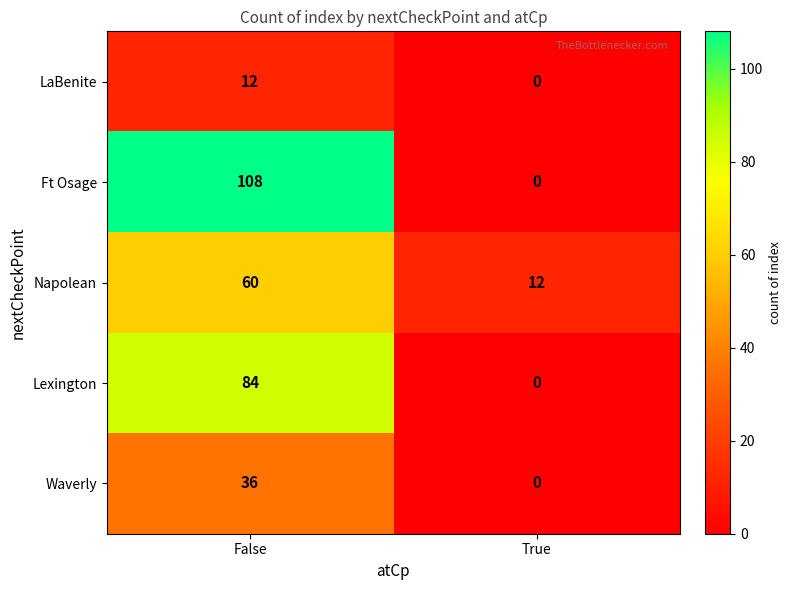

Reading left to right, extract all data points from this chart.

LaBenite: False=12	True=0
Ft Osage: False=108	True=0
Napolean: False=60	True=12
Lexington: False=84	True=0
Waverly: False=36	True=0